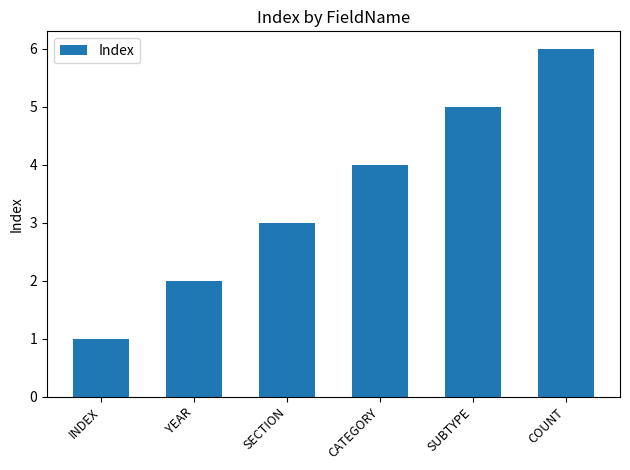

How many distinct data groups are displayed?

1